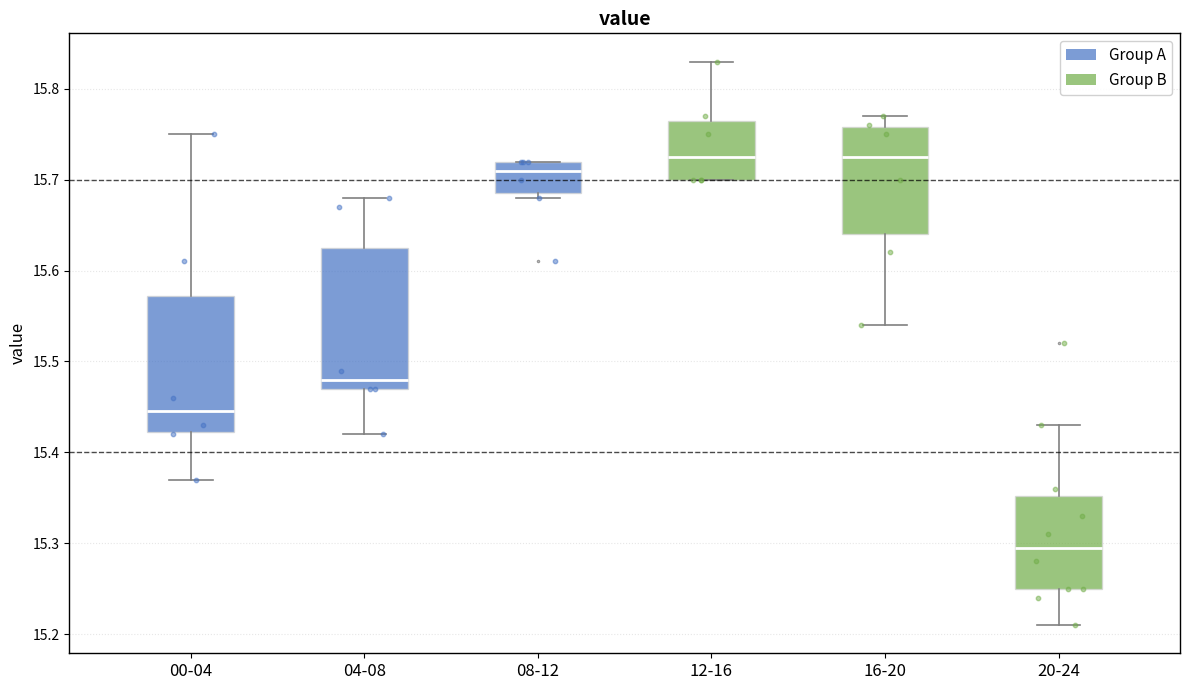

Reading left to right, transcribe this box plot: for each box, give where its median line is, the range the box spans, and where its two whiskers end, as read against the y-axis. The values are not printed on the chart, so give them approximately, as read against the axis.

00-04: median 15.45, box 15.42 to 15.57, whiskers 15.37 to 15.75
04-08: median 15.48, box 15.47 to 15.63, whiskers 15.42 to 15.68
08-12: median 15.71, box 15.69 to 15.72, whiskers 15.68 to 15.72
12-16: median 15.73, box 15.70 to 15.77, whiskers 15.70 to 15.83
16-20: median 15.73, box 15.64 to 15.76, whiskers 15.54 to 15.77
20-24: median 15.30, box 15.25 to 15.35, whiskers 15.21 to 15.43